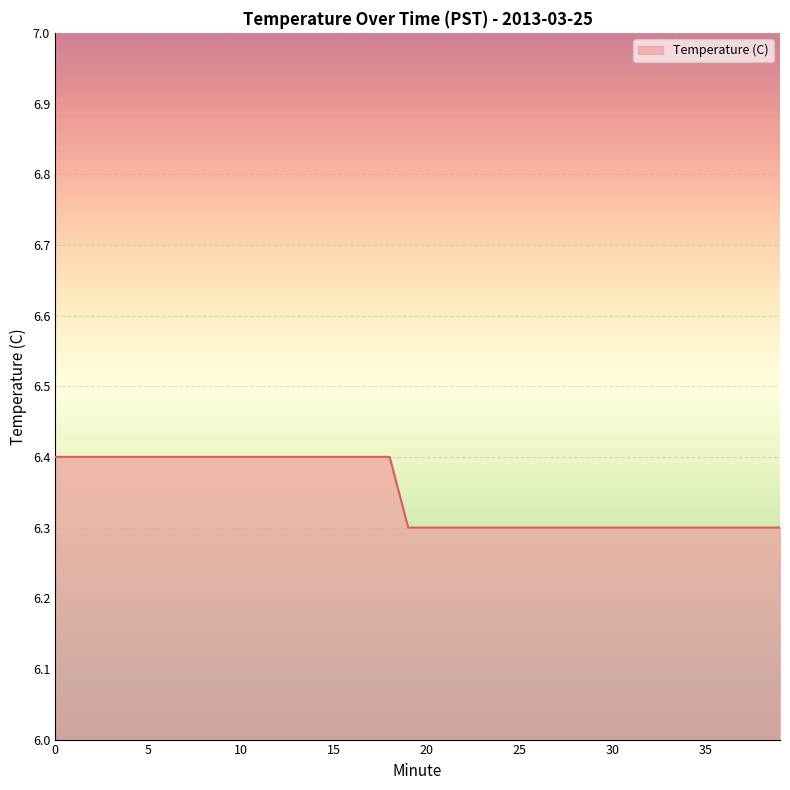

What is the greatest value displayed?

6.4